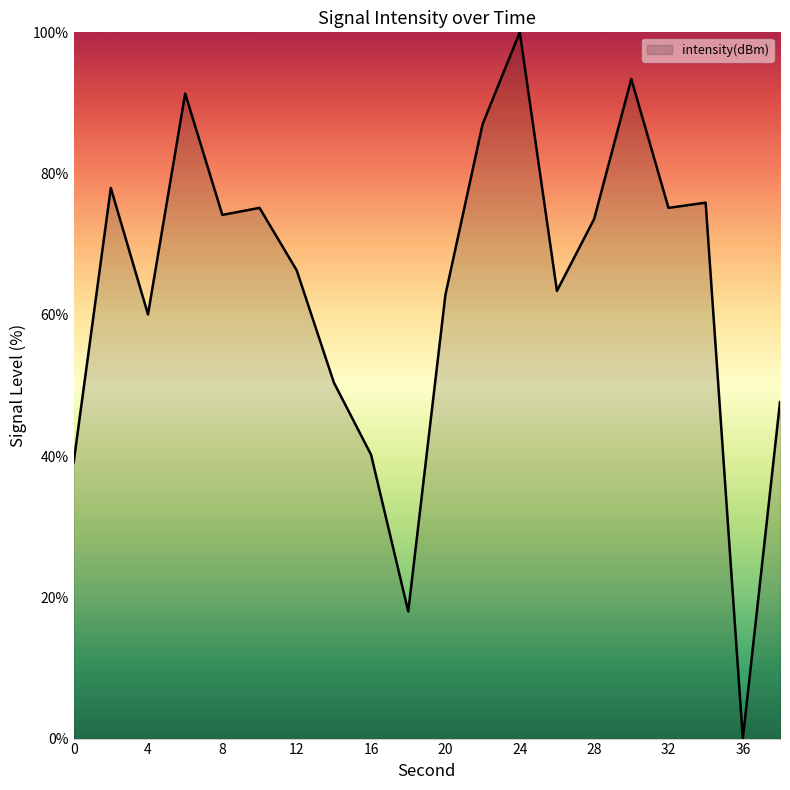

What is the greatest value displayed?

100.0